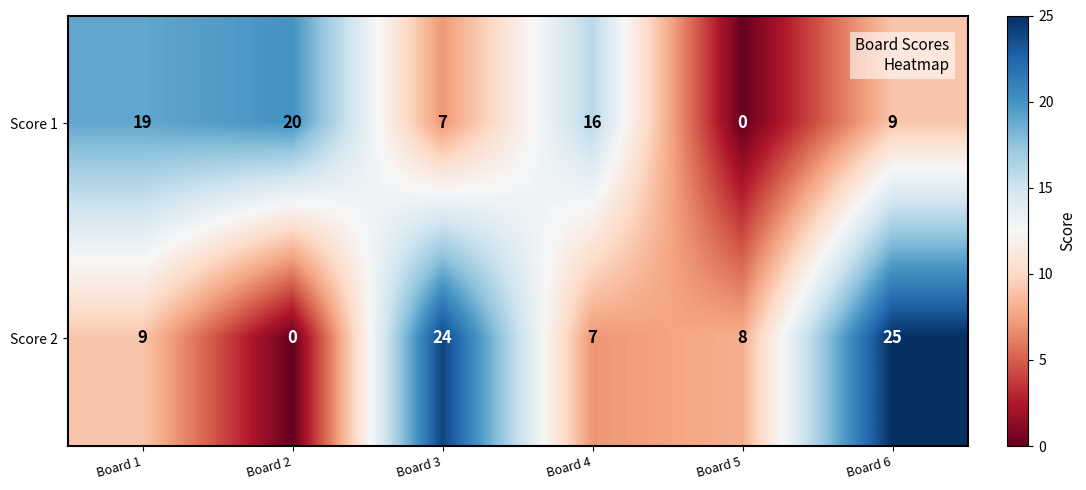

True or false: Score 1 has a value of 30 at Board 2.

False